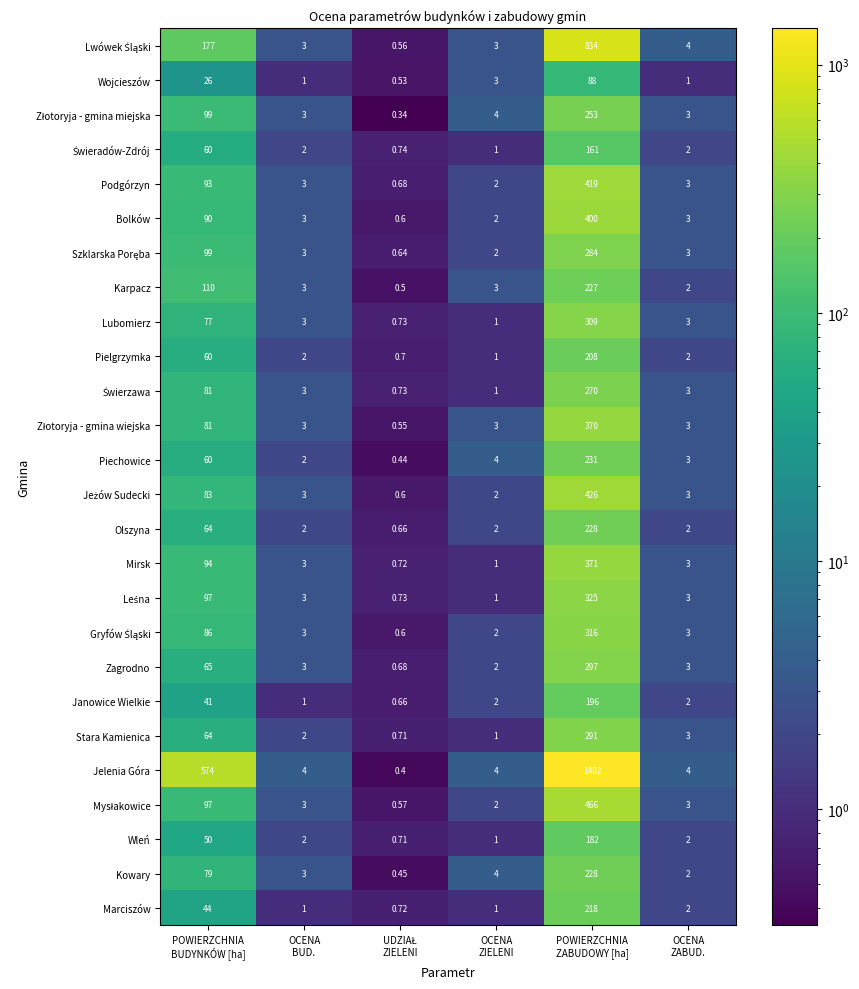

Which series has the widest spread of values?

Jelenia Góra